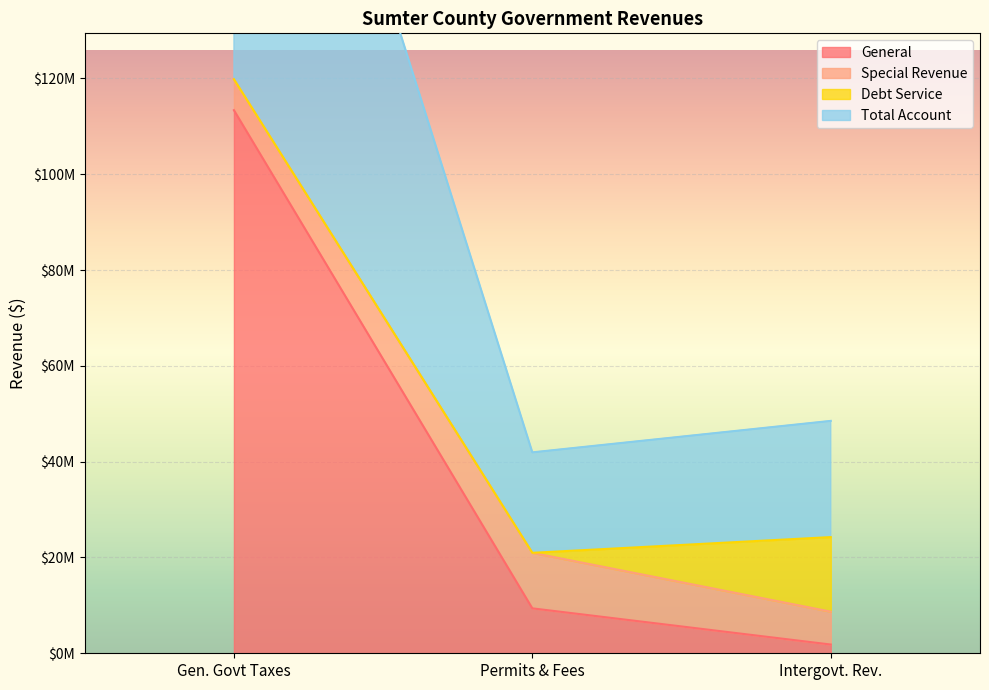

What is the sum of all Total Account values?

165046446